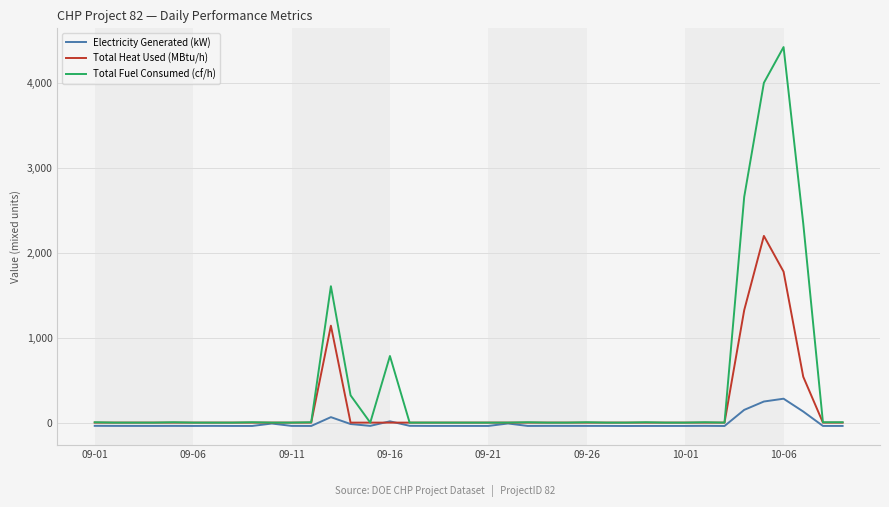

What is the maximum value shown in the chart?

4416.7